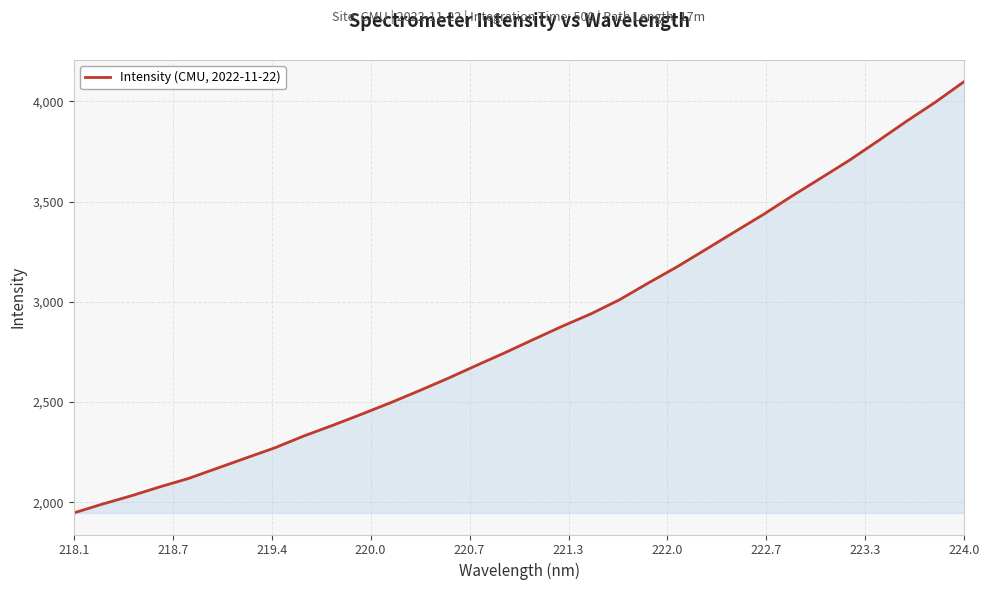

What is the smallest value displayed?

1946.2